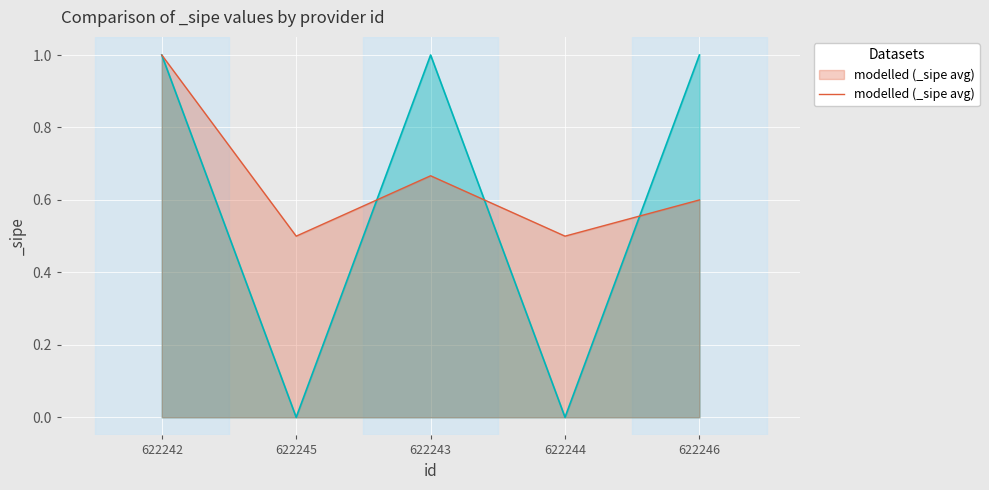

Reading left to right, transcribe all the data shown in this chart.

622242=1.0	622245=0.5	622243=0.7	622244=0.5	622246=0.6